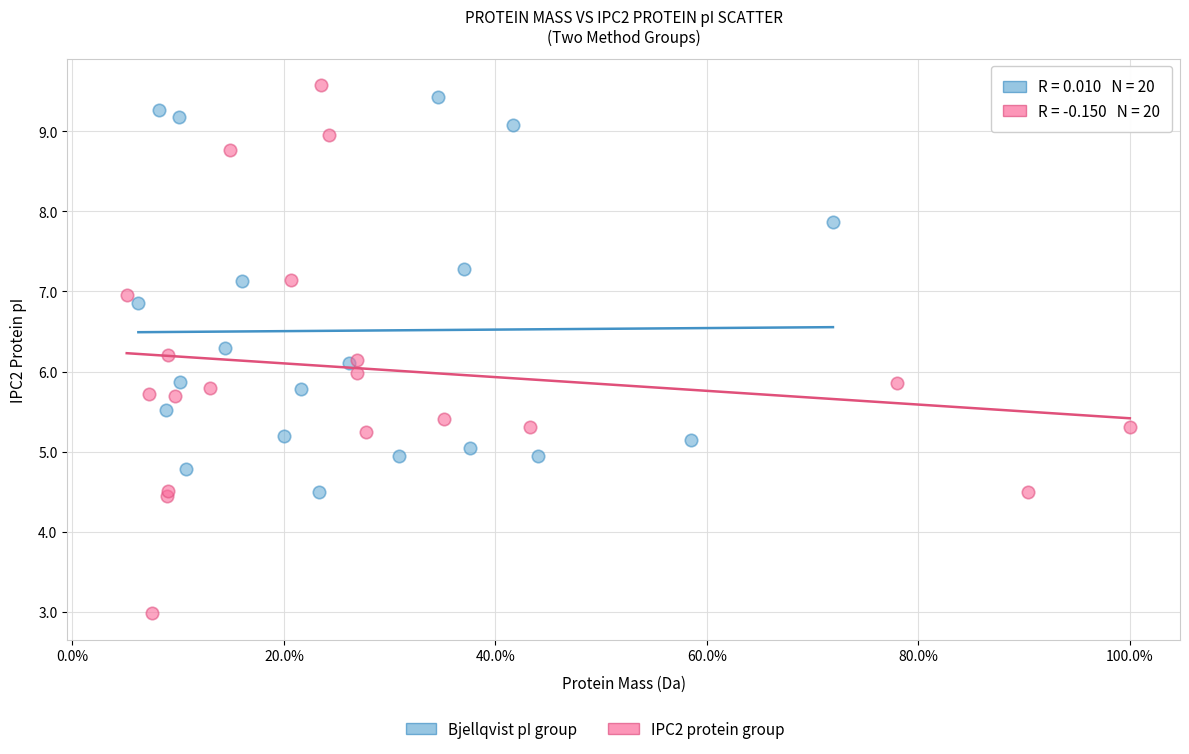

Which series has the widest spread of Y values?

IPC2 protein group